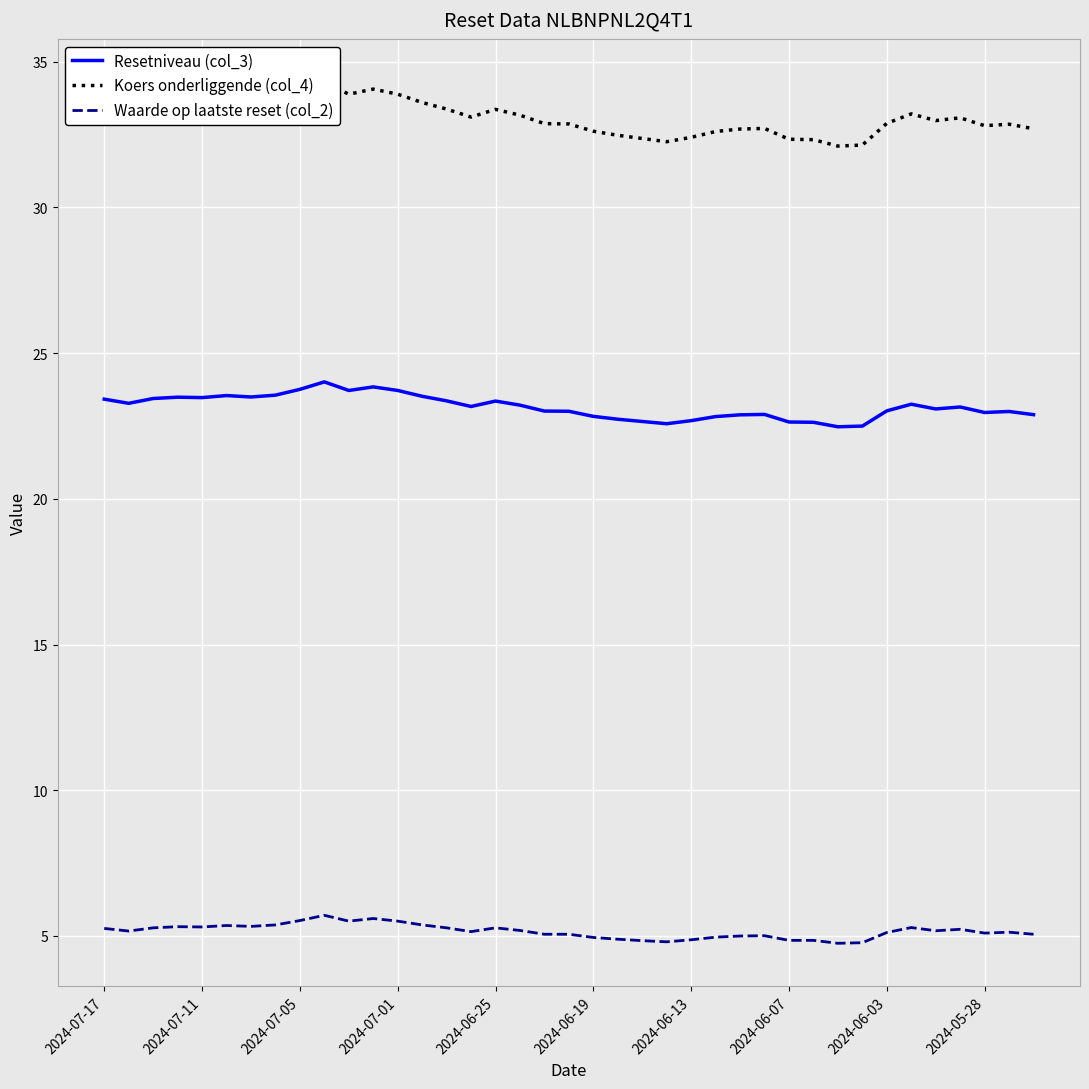

How many distinct data groups are displayed?

3